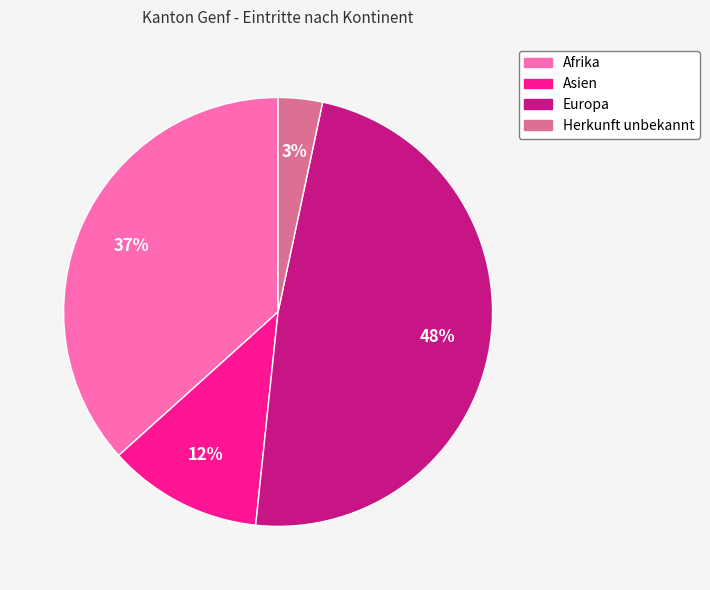

To the nearest percent, what is the difference between the Europa and Herkunft unbekannt slice percentages?

45%